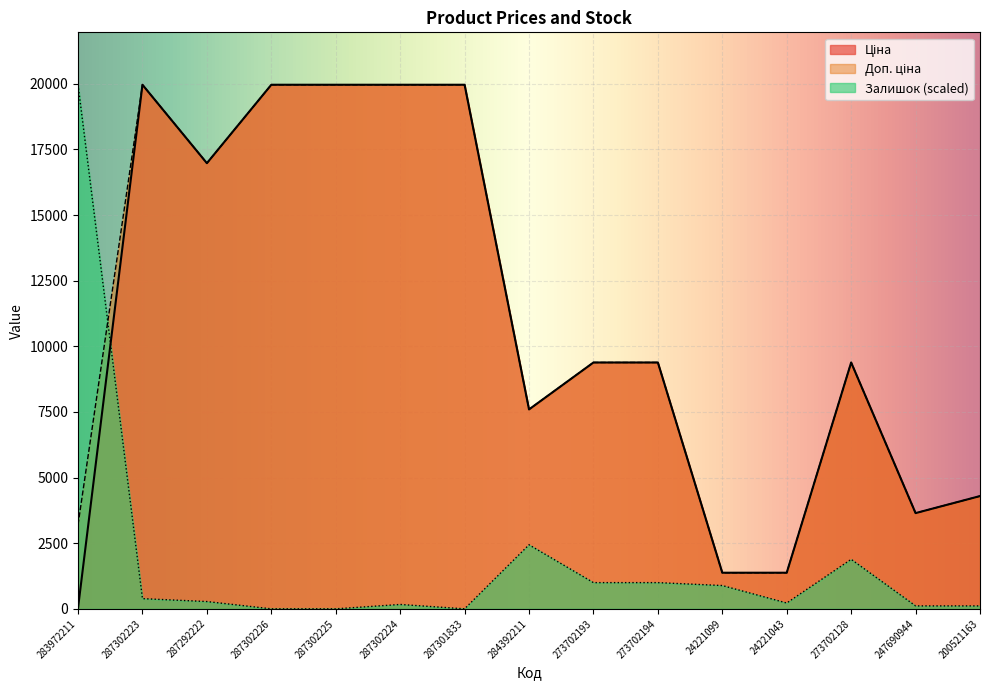

Read the Доп. ціна value at 287302225.

19964.2